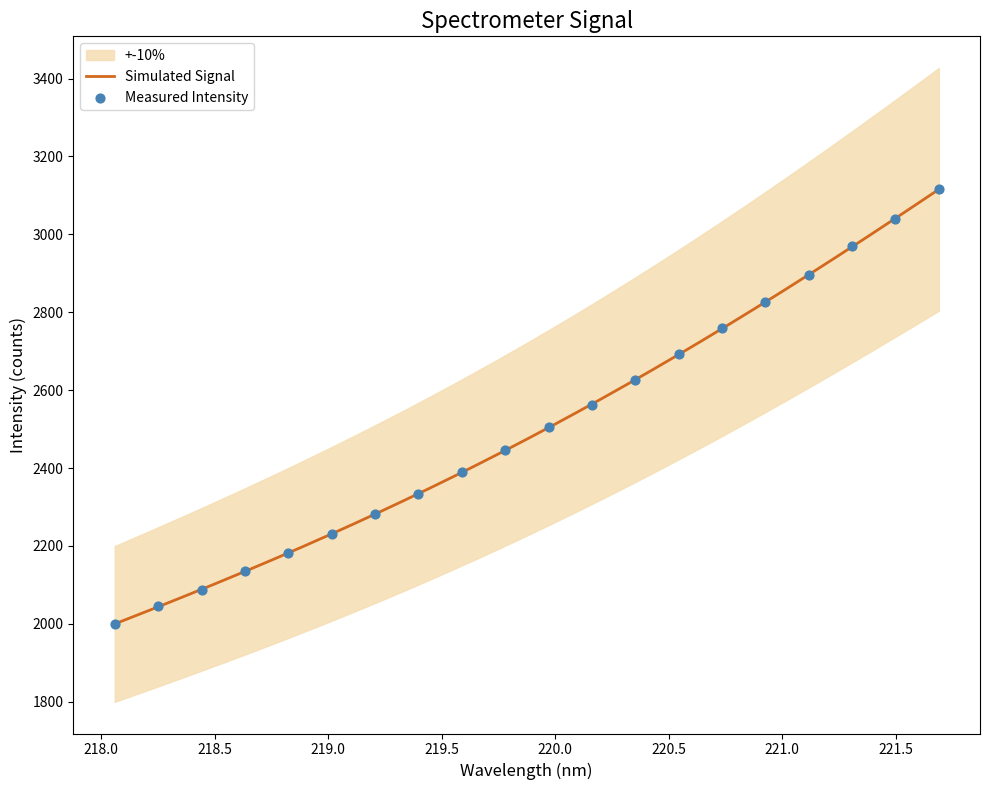

Approximately how many times larger is the value at 220.5444 compared to 218.6332?

1.3